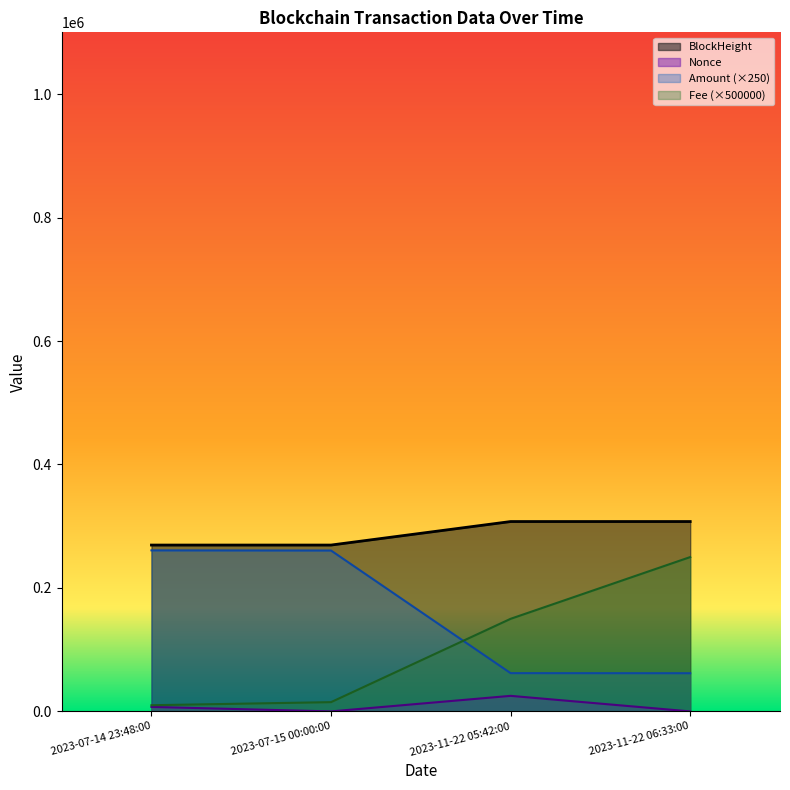

True or false: BlockHeight and Amount intersect in this chart.

False